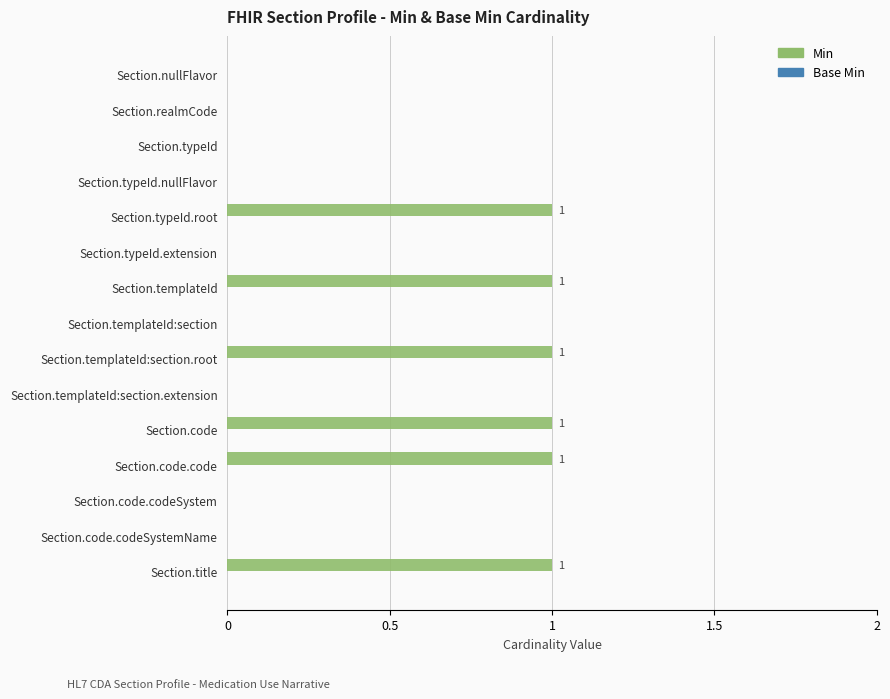

The chart shows a value of 0 at Section.code.codeSystem. True or false?

True